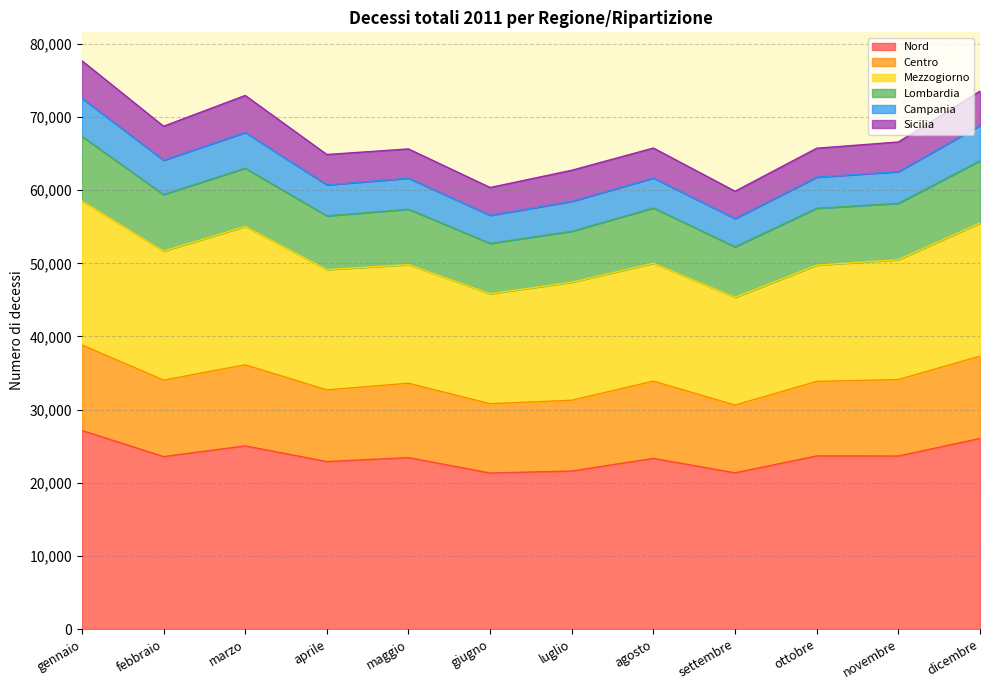

What position from the right is settembre?

4